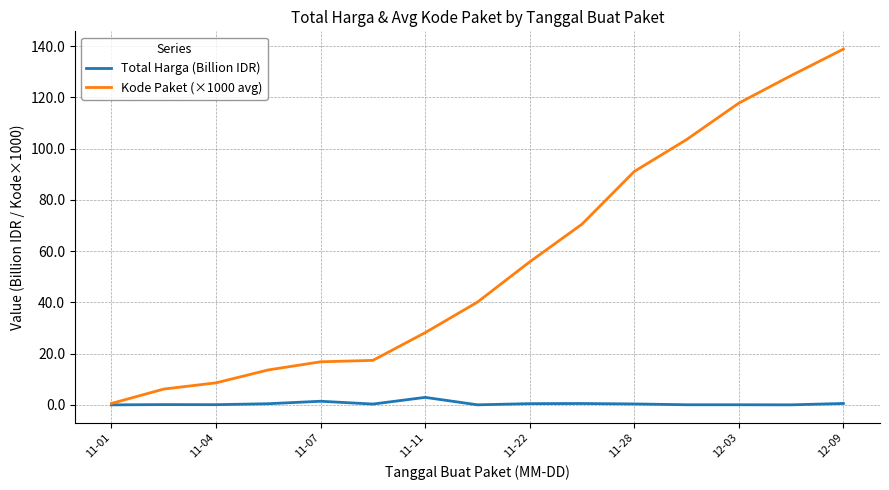

Which series has the largest range (max minus min)?

Kode Paket (×1000 avg)